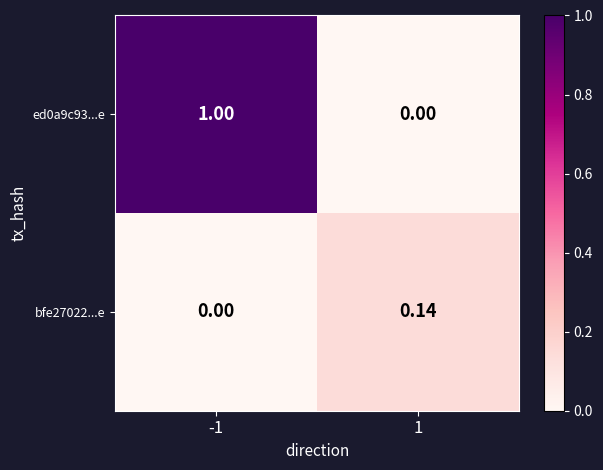

Between -1 and 1, which is larger?

-1